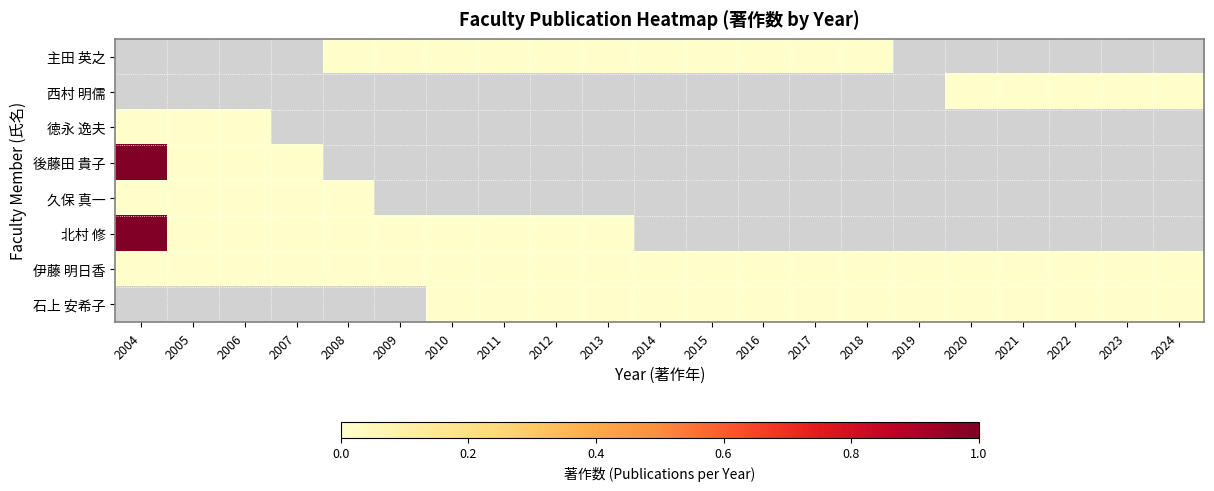

Is the value of 後藤田 貴子 at 2006 greater than the value of 久保 真一 at 2023?

No